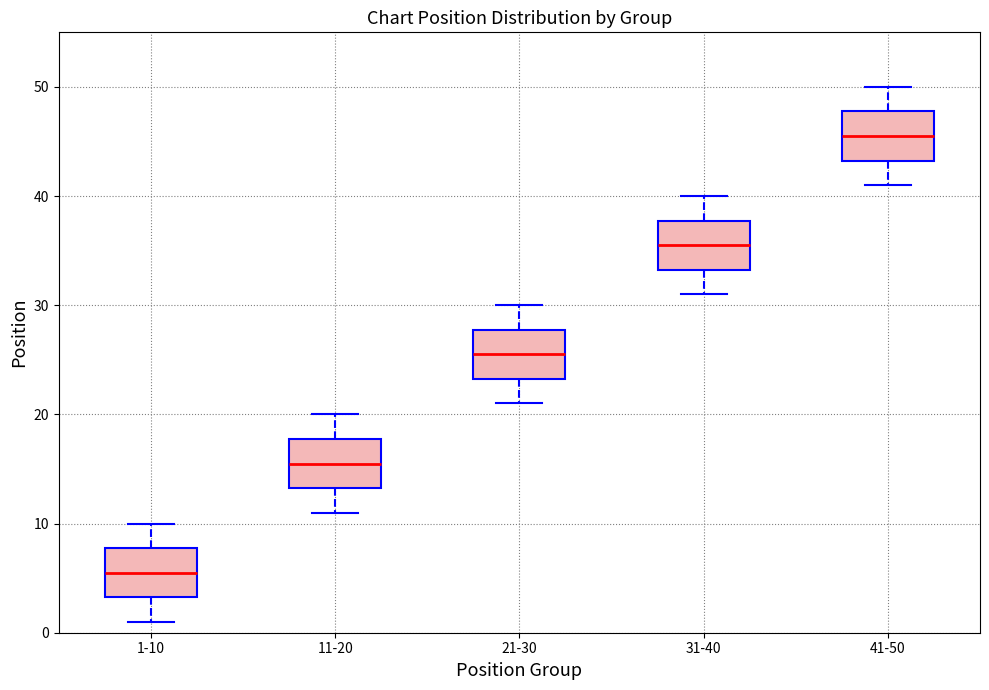

Reading left to right, read every box against the y-axis: the position of its median line, the range the box covers, and the ends of its whiskers. The values are not printed on the chart, so give them approximately, as read against the axis.

1-10: median 6, box 3 to 8, whiskers 1 to 10
11-20: median 16, box 13 to 18, whiskers 11 to 20
21-30: median 26, box 23 to 28, whiskers 21 to 30
31-40: median 36, box 33 to 38, whiskers 31 to 40
41-50: median 46, box 43 to 48, whiskers 41 to 50